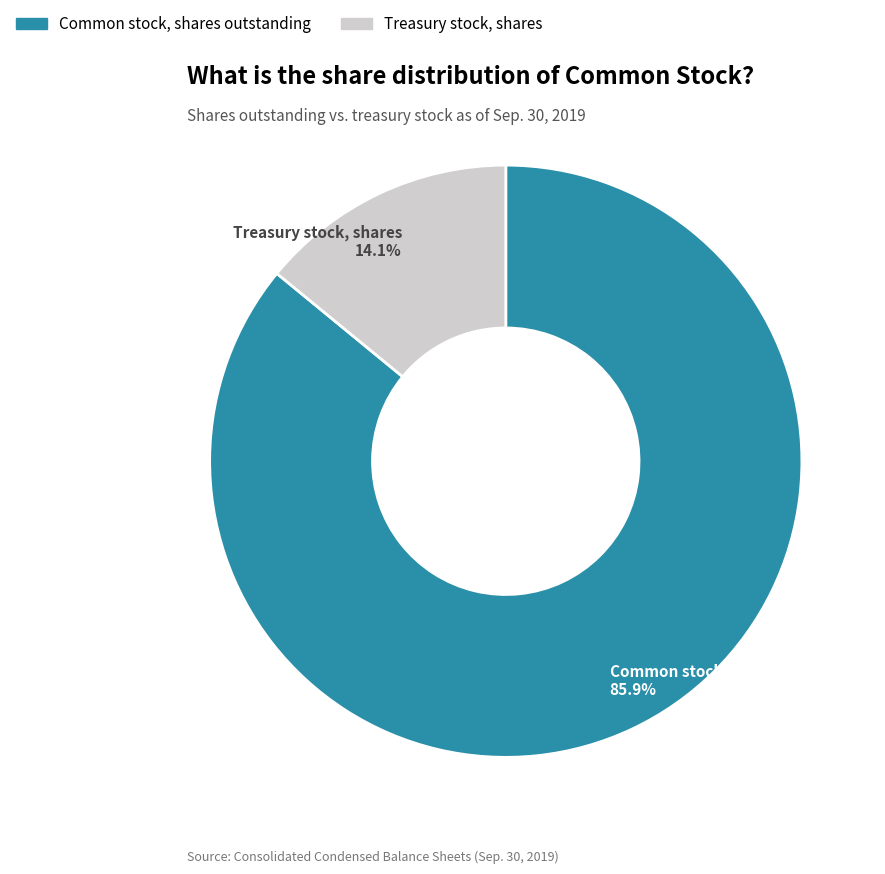

What percentage do Treasury stock, shares and Common stock, shares outstanding together represent?

100.0%